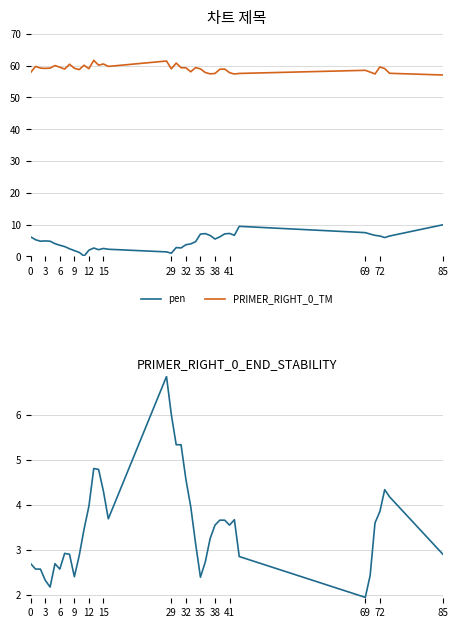

What is the average value of the pen series?

4.7